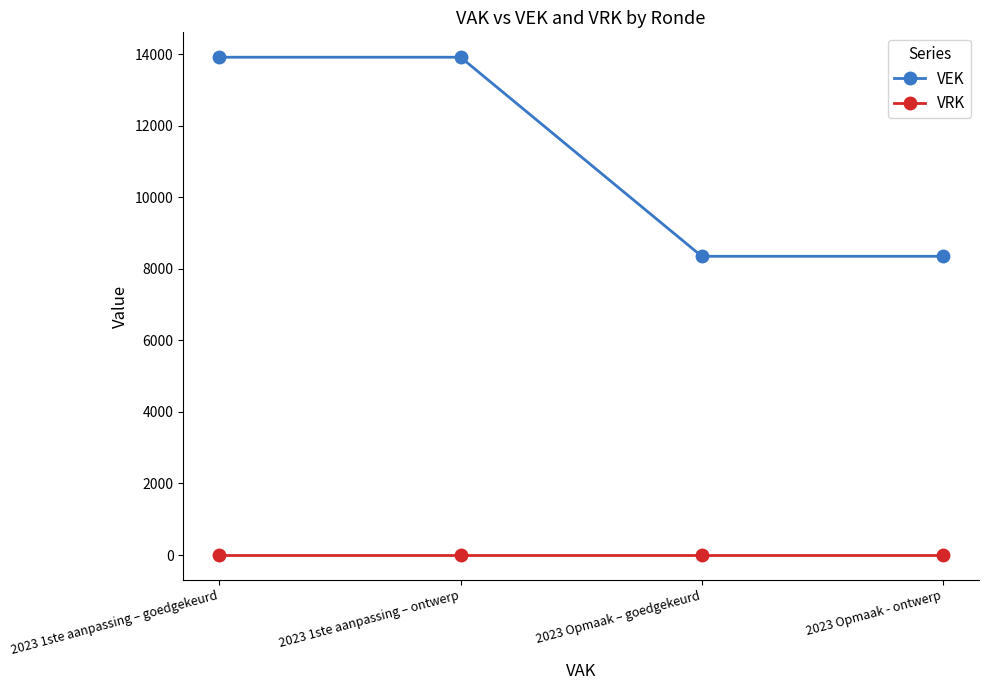

What is the label of the 1st point from the right?

2023 Opmaak - ontwerp